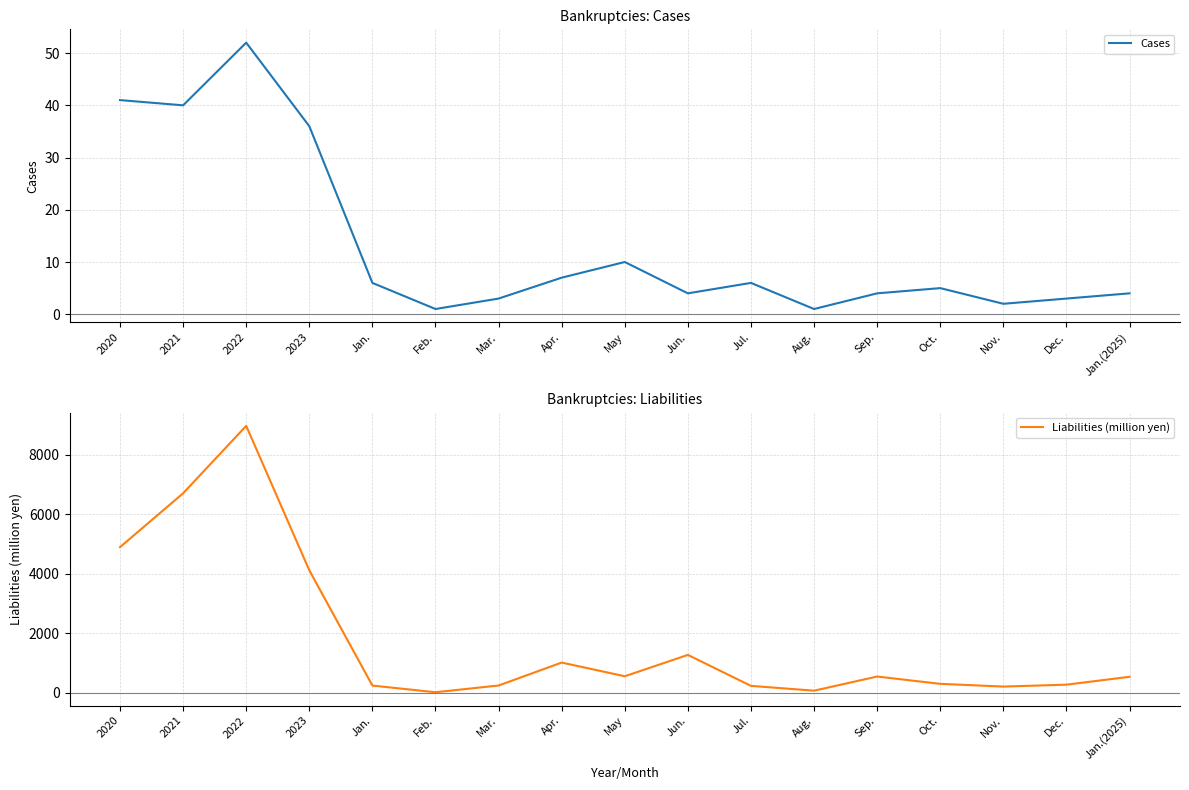

Which series has the largest total across all categories?

Liabilities (million yen)